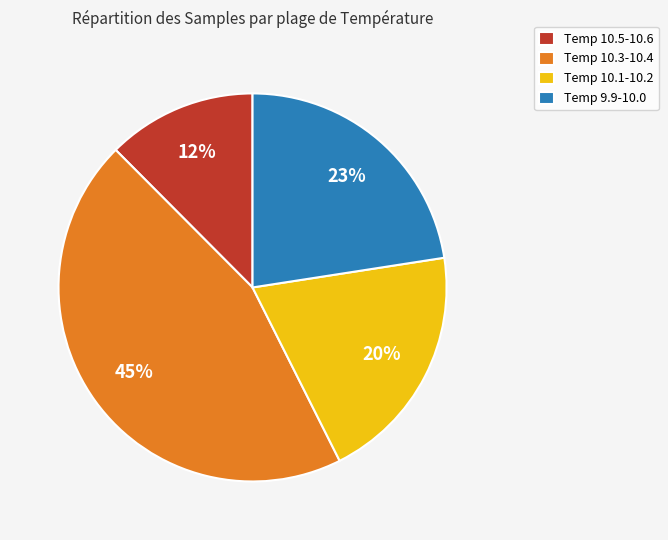

Which has a higher value, Temp 9.9-10.0 or Temp 10.3-10.4?

Temp 10.3-10.4